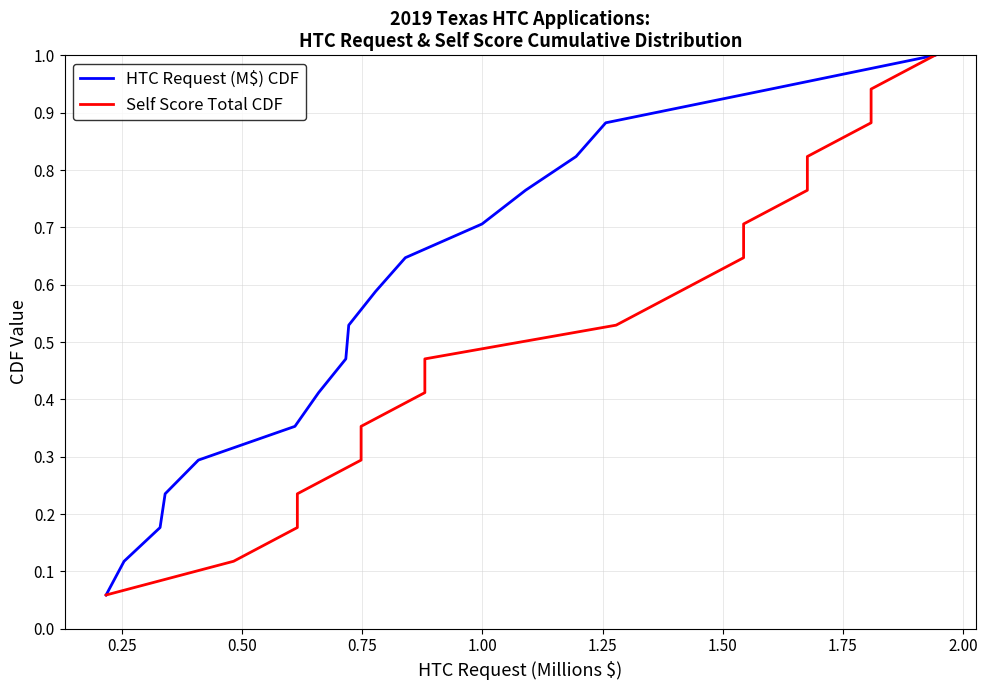

Is it true that HTC Request (M$) CDF equals 0.7 at 1.50?

False